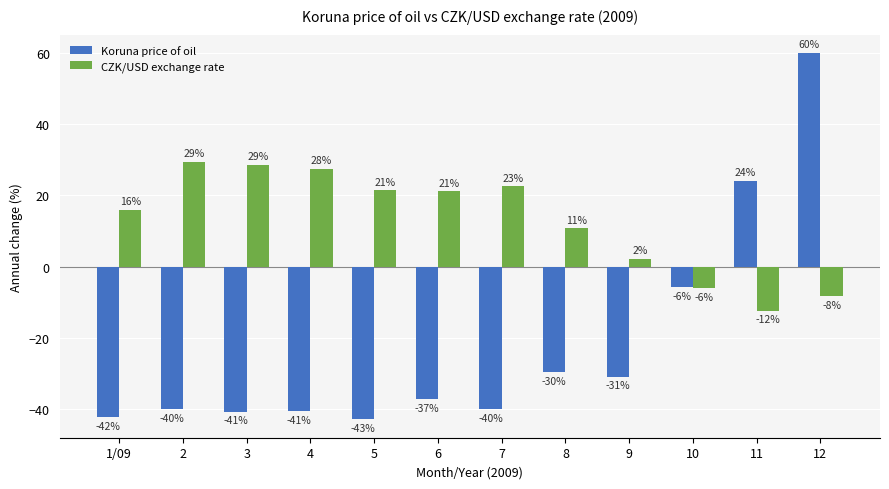

List the series in order of their peak value, lowest first.

CZK/USD exchange rate, Koruna price of oil